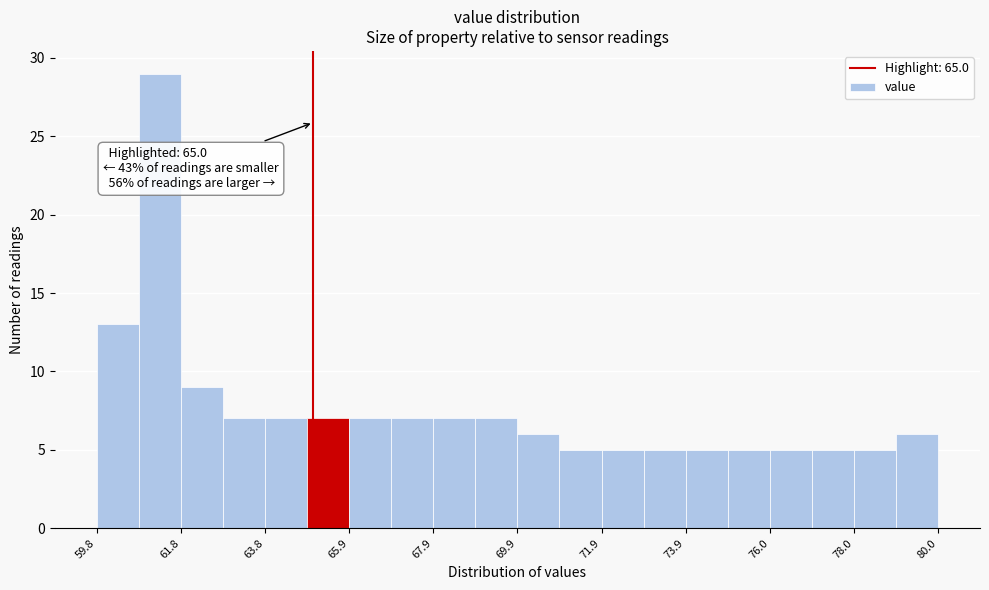

Around what value on the x-axis is the tallest bar? Give the approximate position of its centre, as read against the axis.

61.5